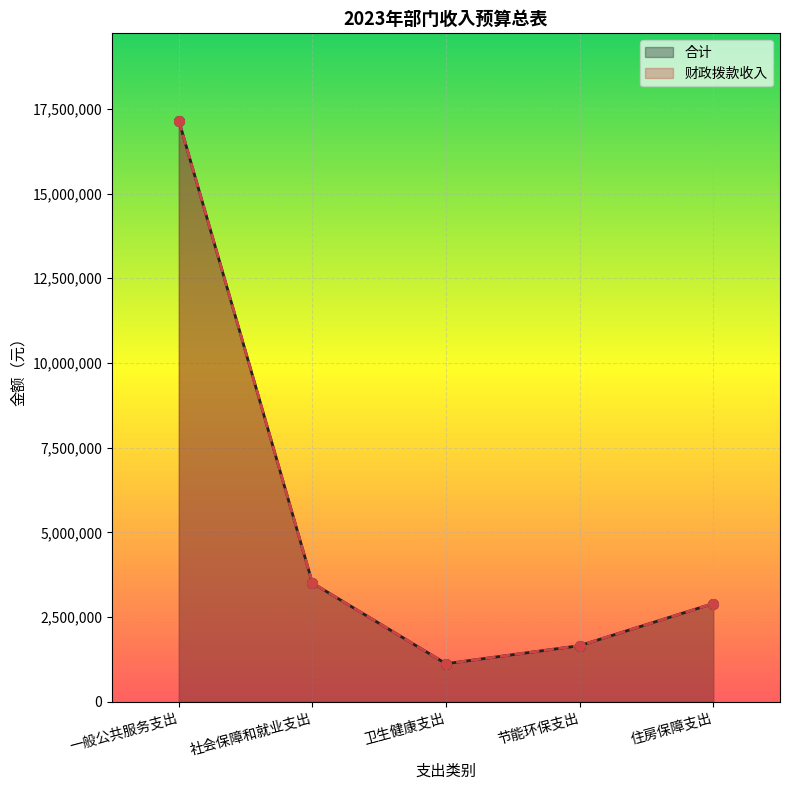

What is the minimum value shown in the chart?

1126000